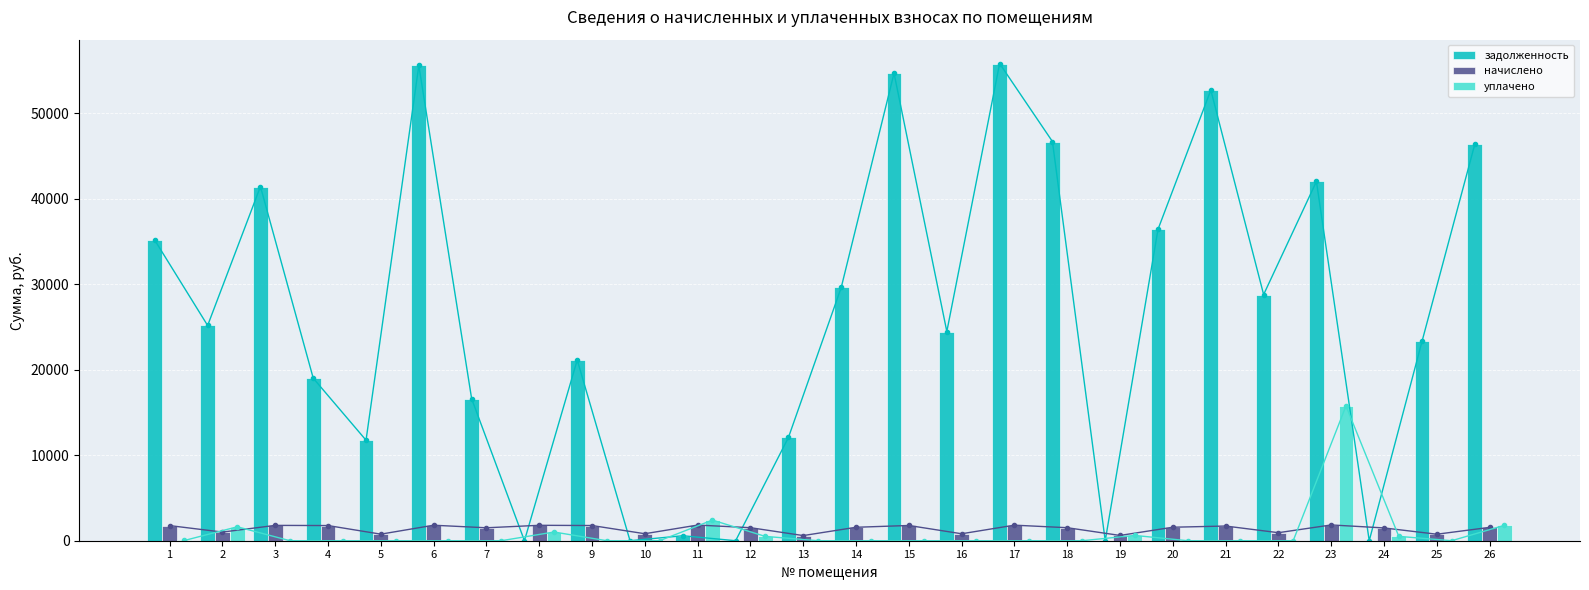

Does the chart contain any negative values?

No